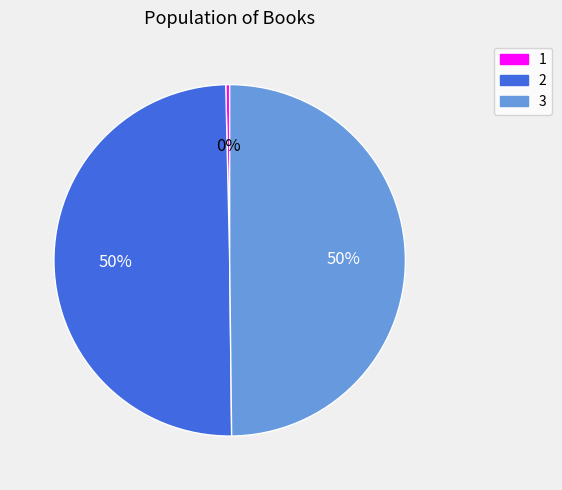

Approximately how many times larger is the value at 2 compared to 3?

1.0